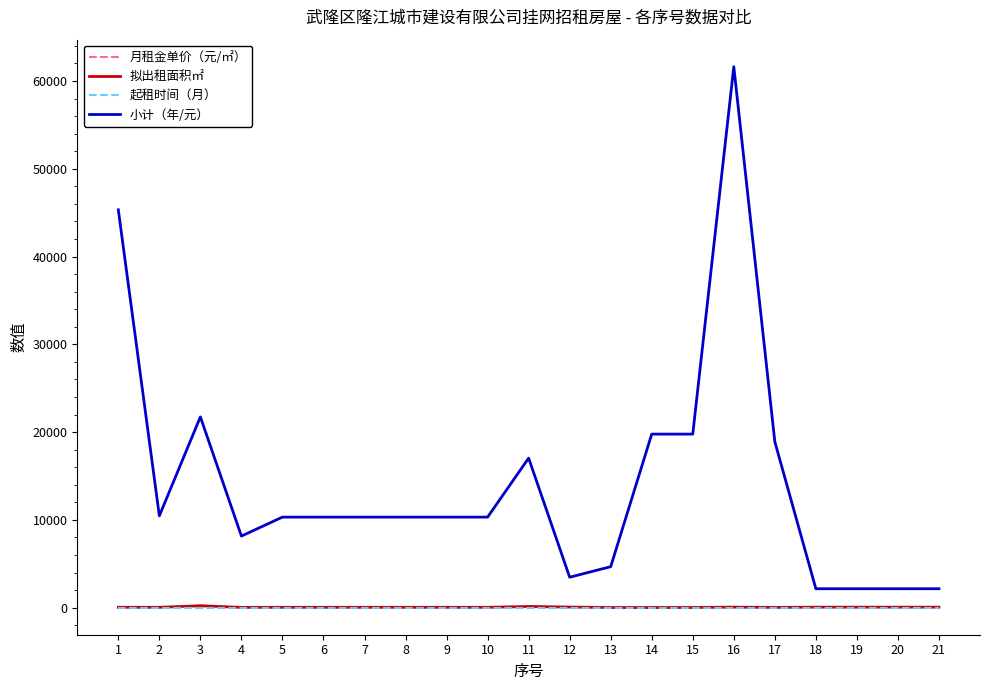

Between 1 and 6, which series saw the biggest shift?

小计（年/元）